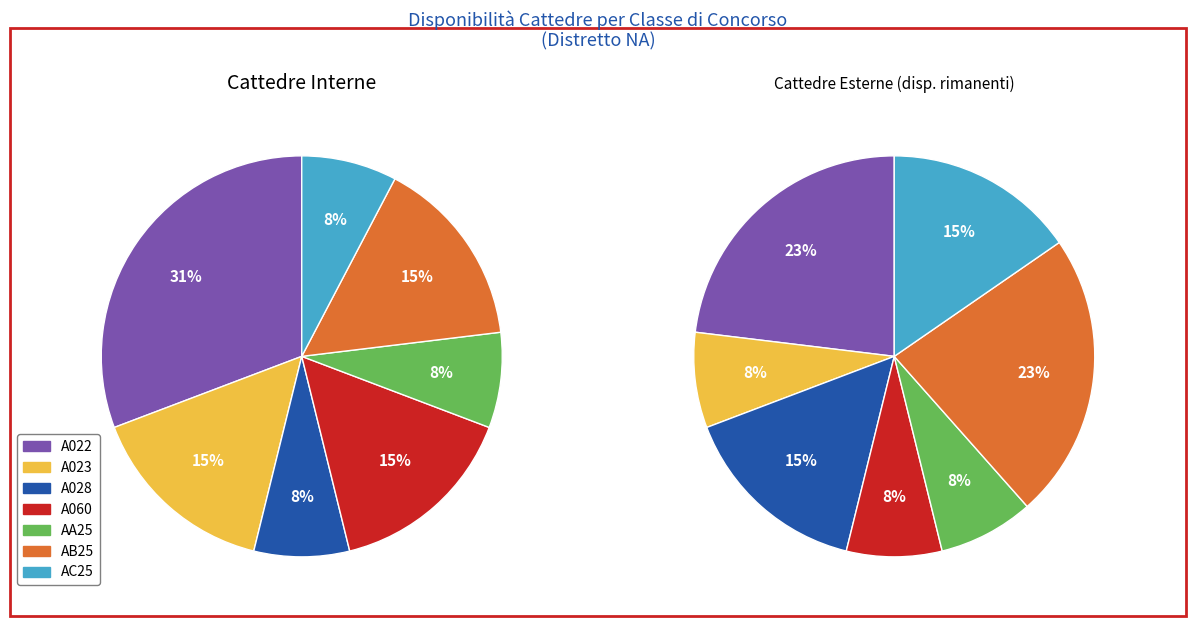

How many segments does this pie chart have?

7